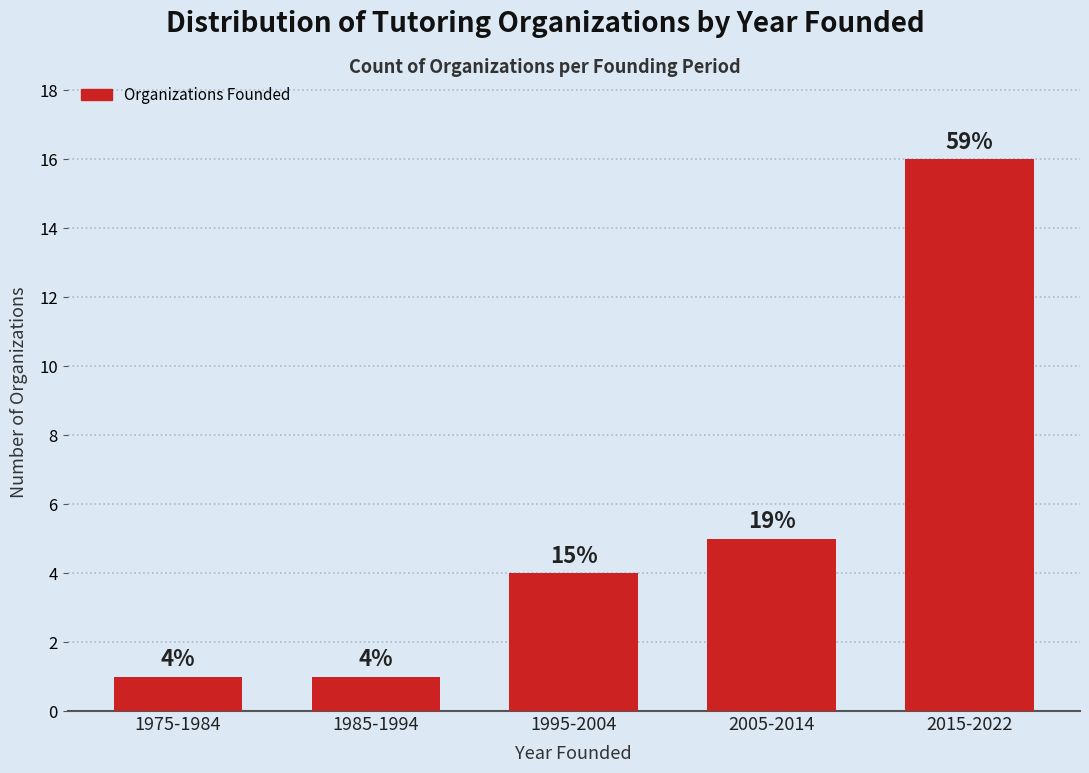

Does the chart contain any negative values?

No